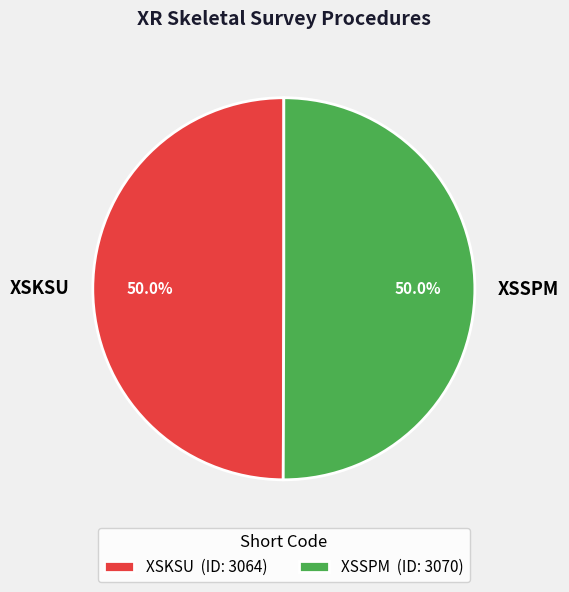

To the nearest percent, what is the average slice percentage?

50%